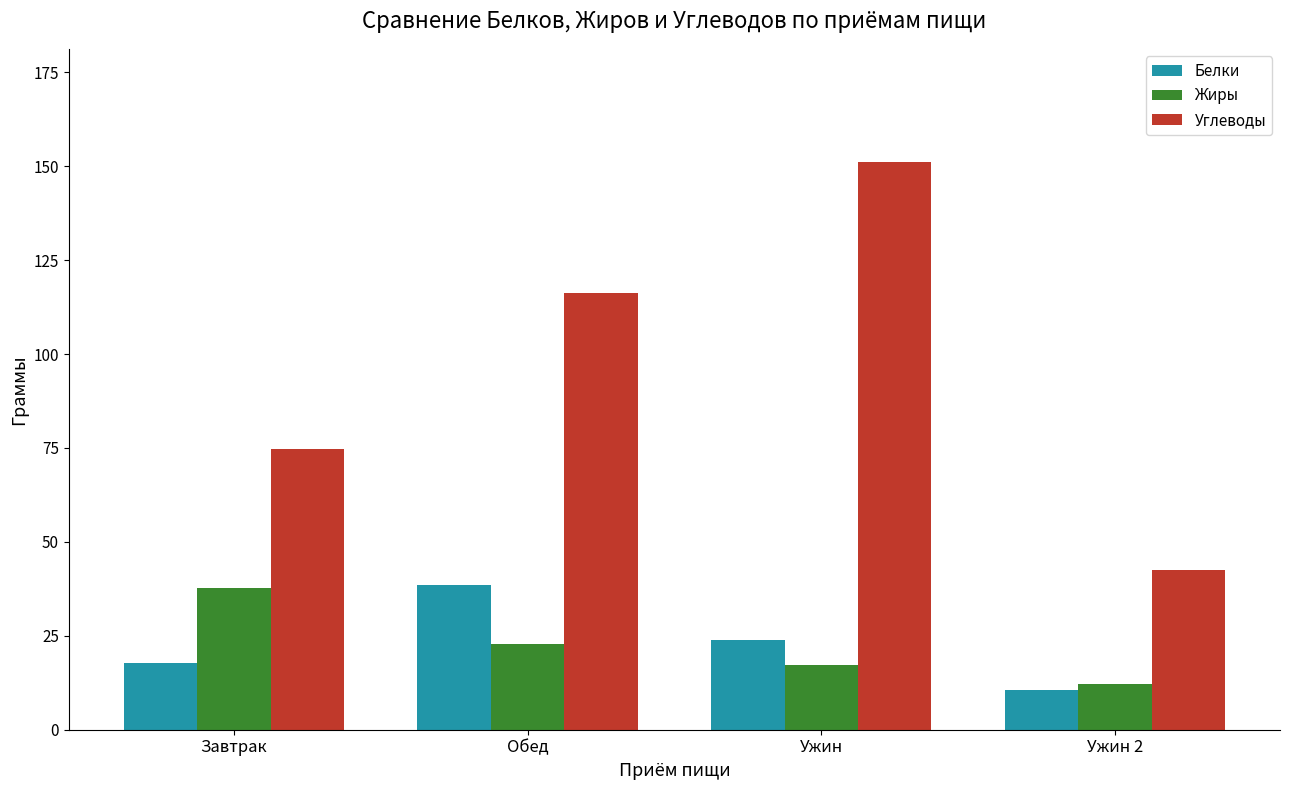

Is it true that Белки equals 24.0 at Ужин?

True